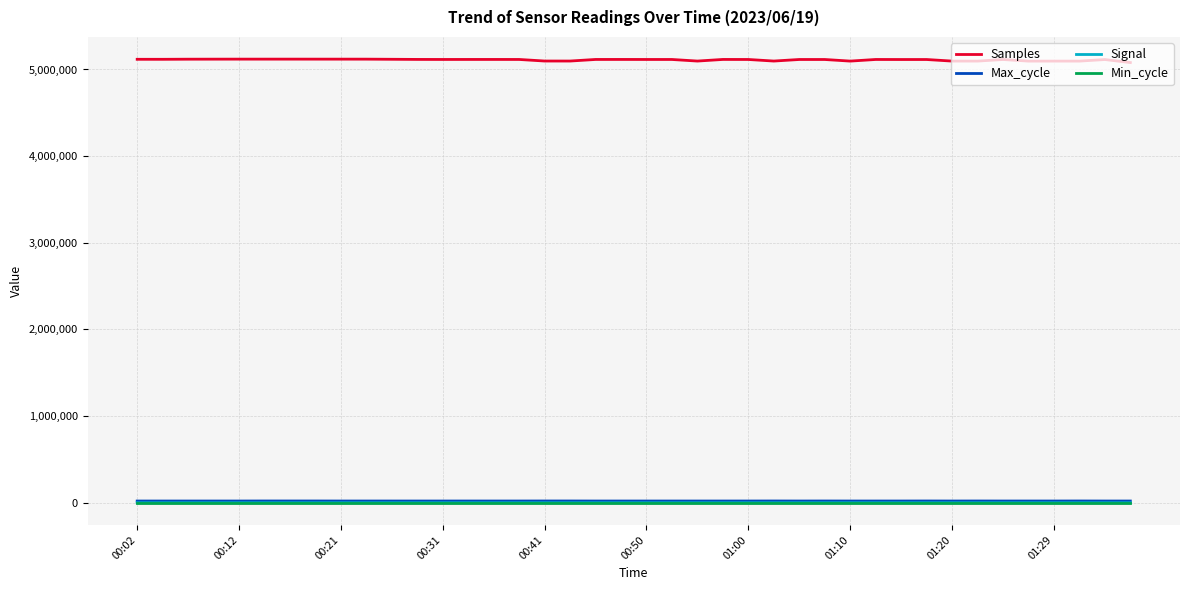

How many lines are shown in the chart?

4